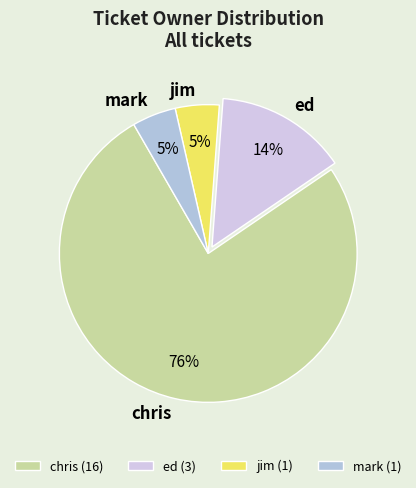

To the nearest percent, what is the combined percentage of chris and mark?

81%